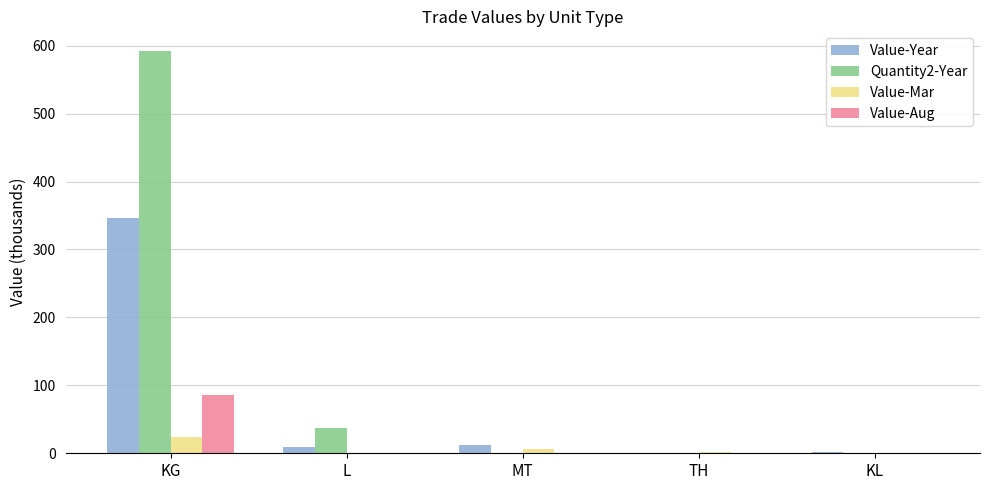

What is the difference between the Value-Mar values at TH and KG?

22.0